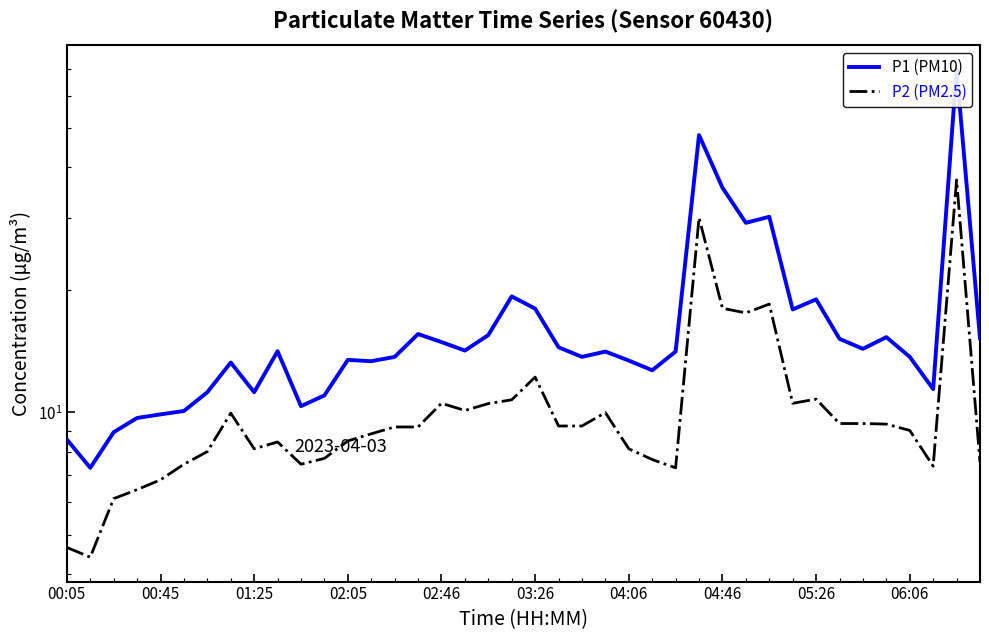

Which series has the largest range (max minus min)?

P1 (PM10)